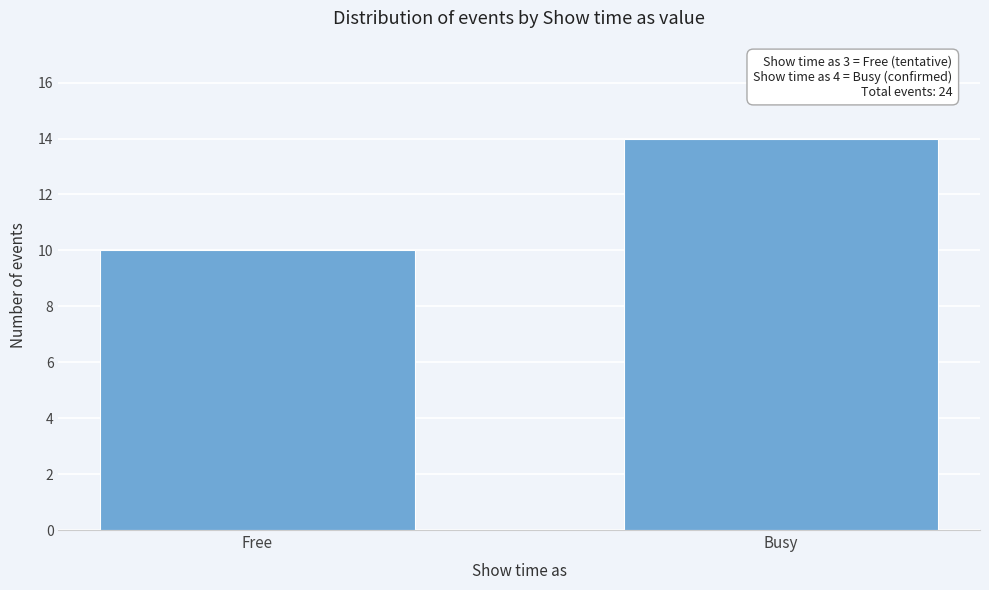

Reading left to right, what are all the values shown in this chart?

Free=10	Busy=14